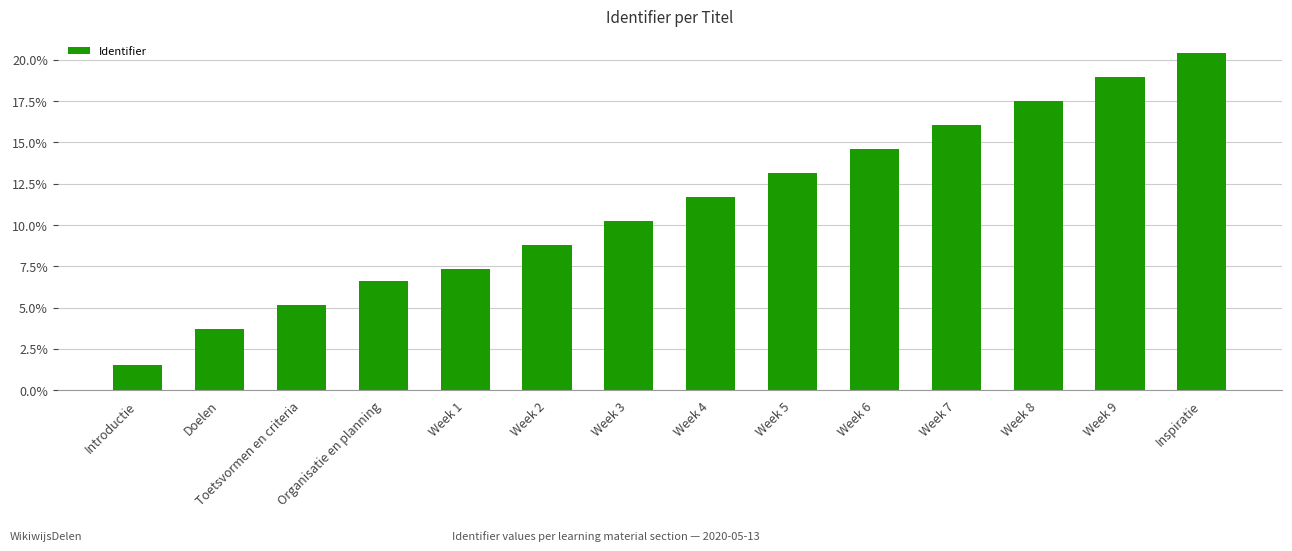

Rank the categories by value from lowest to highest.

Introductie, Doelen, Toetsvormen en criteria, Organisatie en planning, Week 1, Week 2, Week 3, Week 4, Week 5, Week 6, Week 7, Week 8, Week 9, Inspiratie